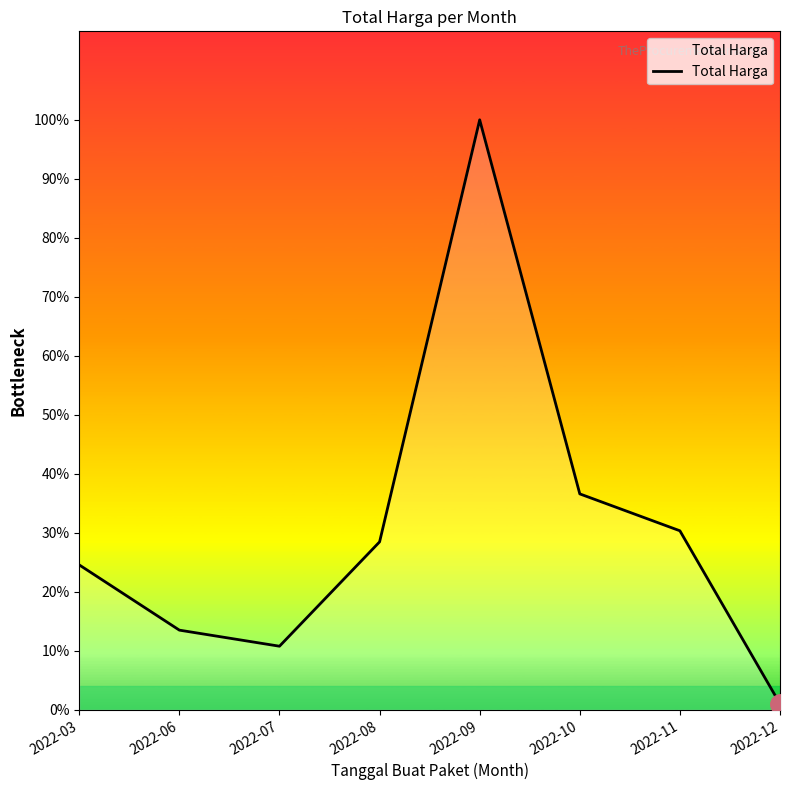

List the labels in order of value, largest first.

2022-09, 2022-10, 2022-11, 2022-08, 2022-03, 2022-06, 2022-07, 2022-12